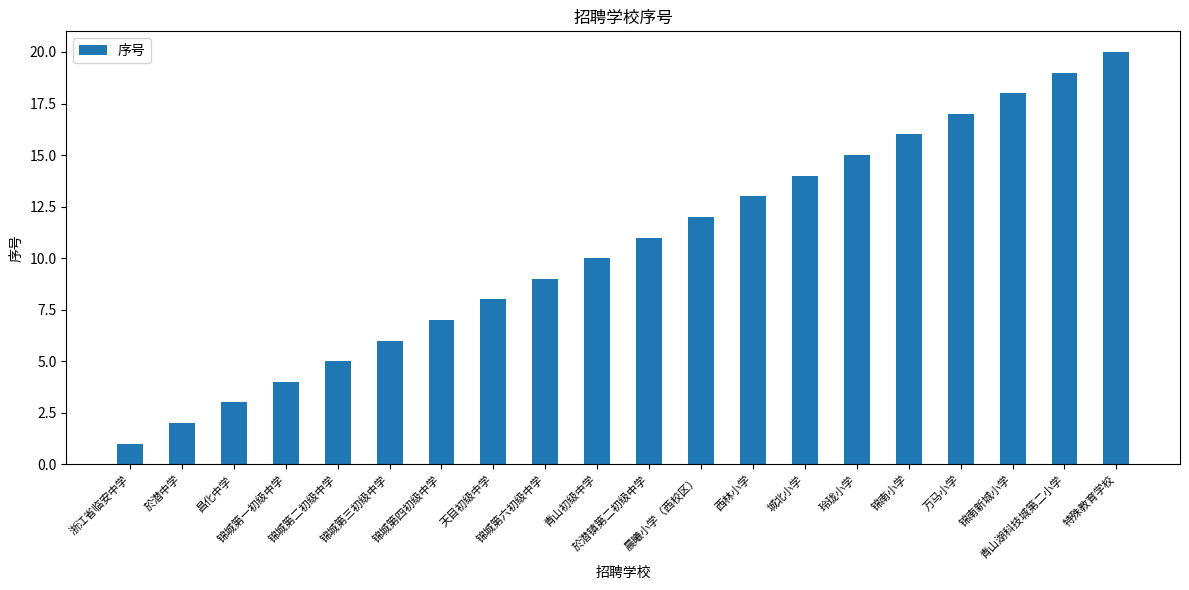

What is the minimum value shown in the chart?

1